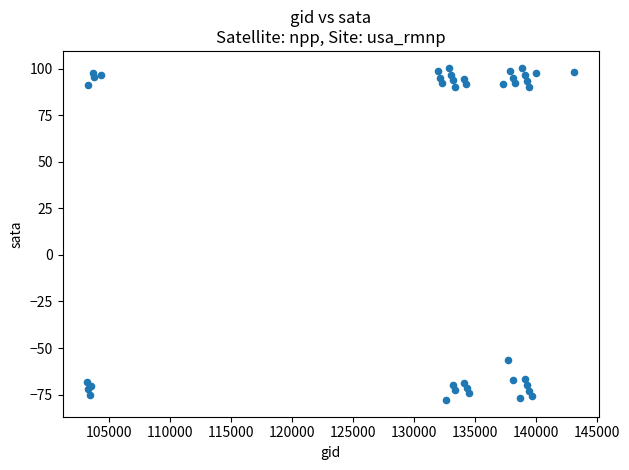

What Y value in the scatter plot is closest to 11?

-56.4